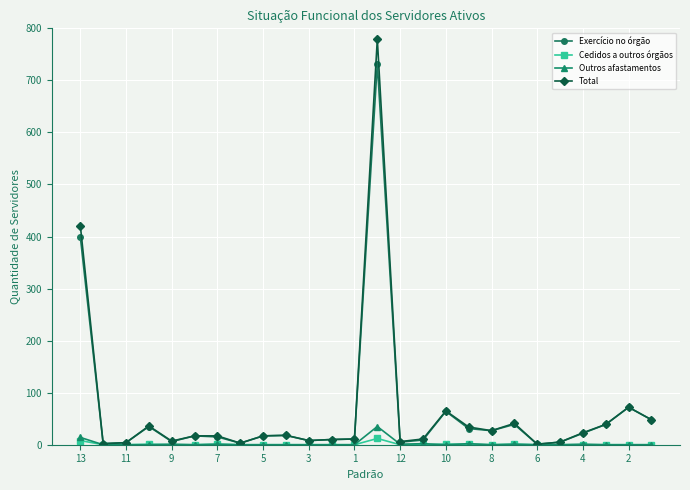

True or false: Total has more than 0 points higher than both neighbors.

True